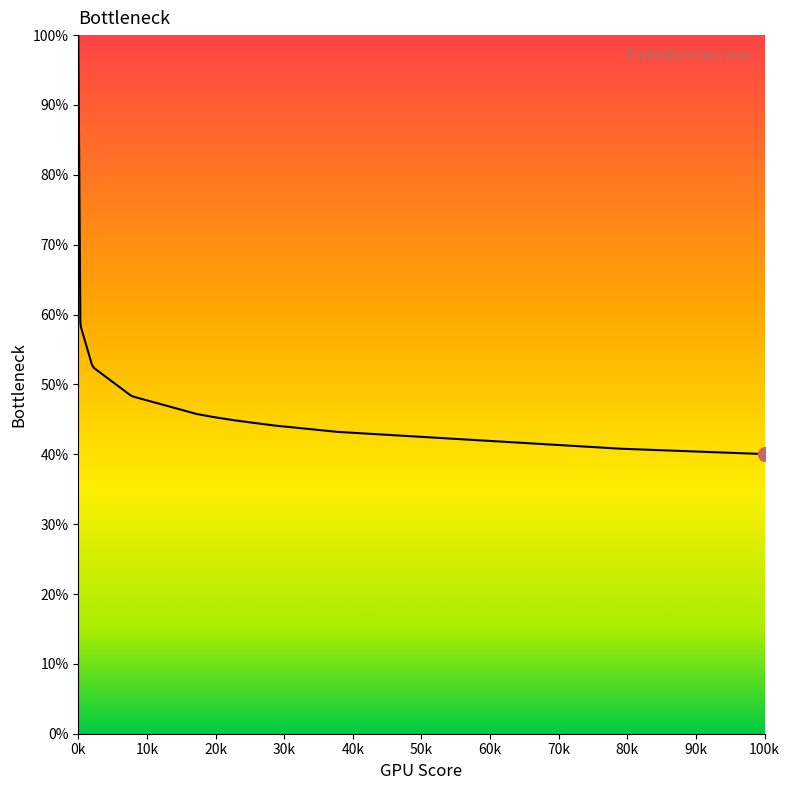

How many distinct data groups are displayed?

1